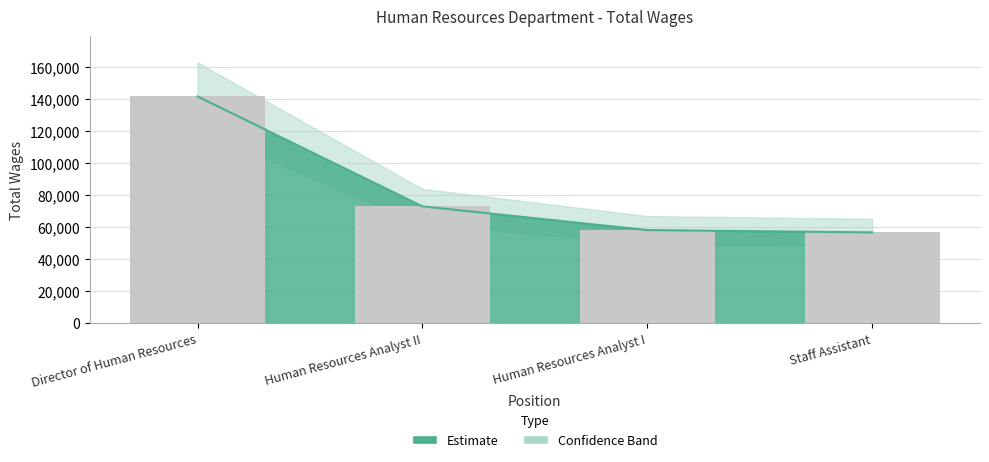

What is the label of the 1st bar from the right?

Staff Assistant